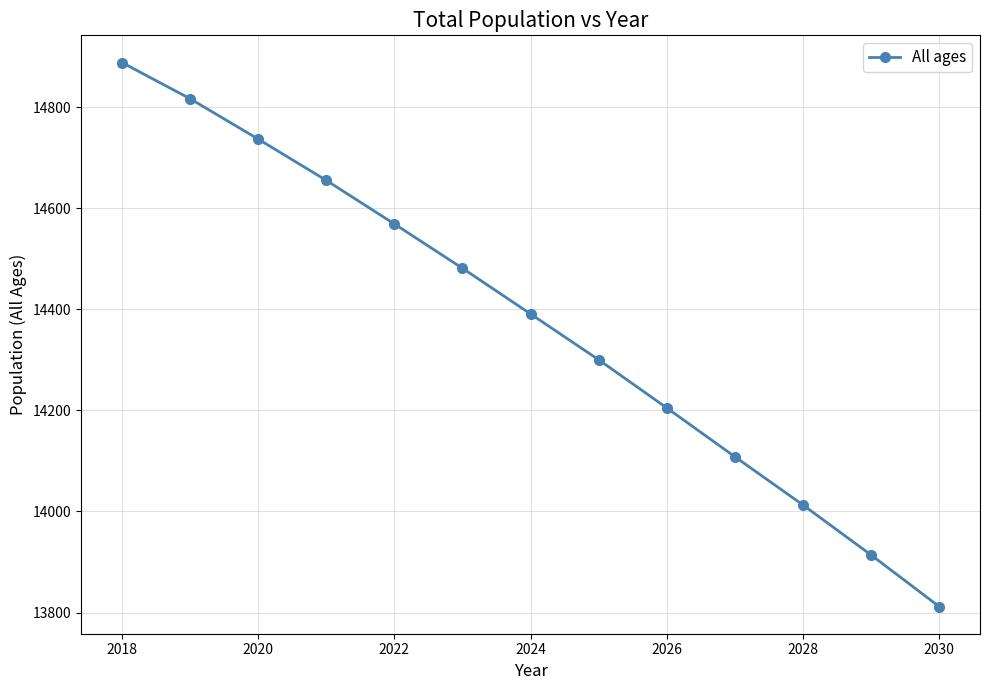

How many values are below 14390?

6